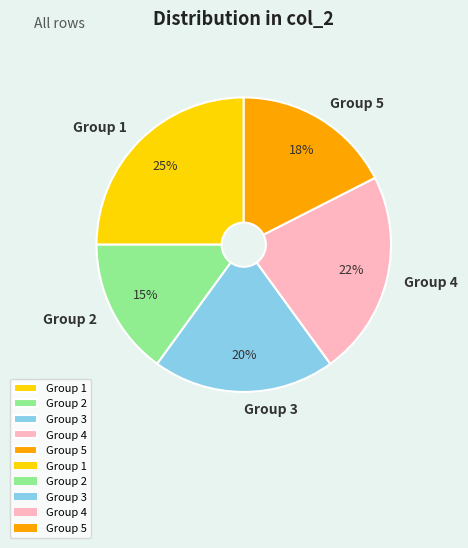

Approximately how many times larger is the value at Group 3 compared to Group 4?

0.9